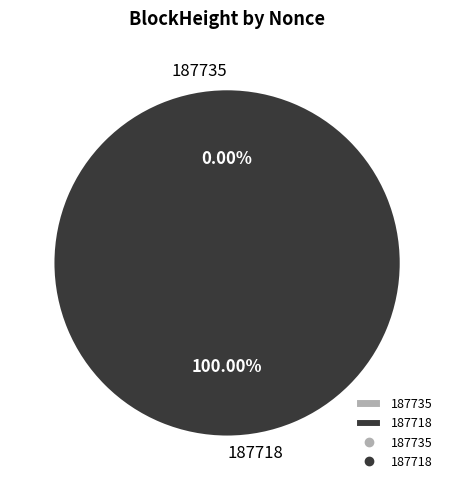

How many slices are in this pie chart?

2